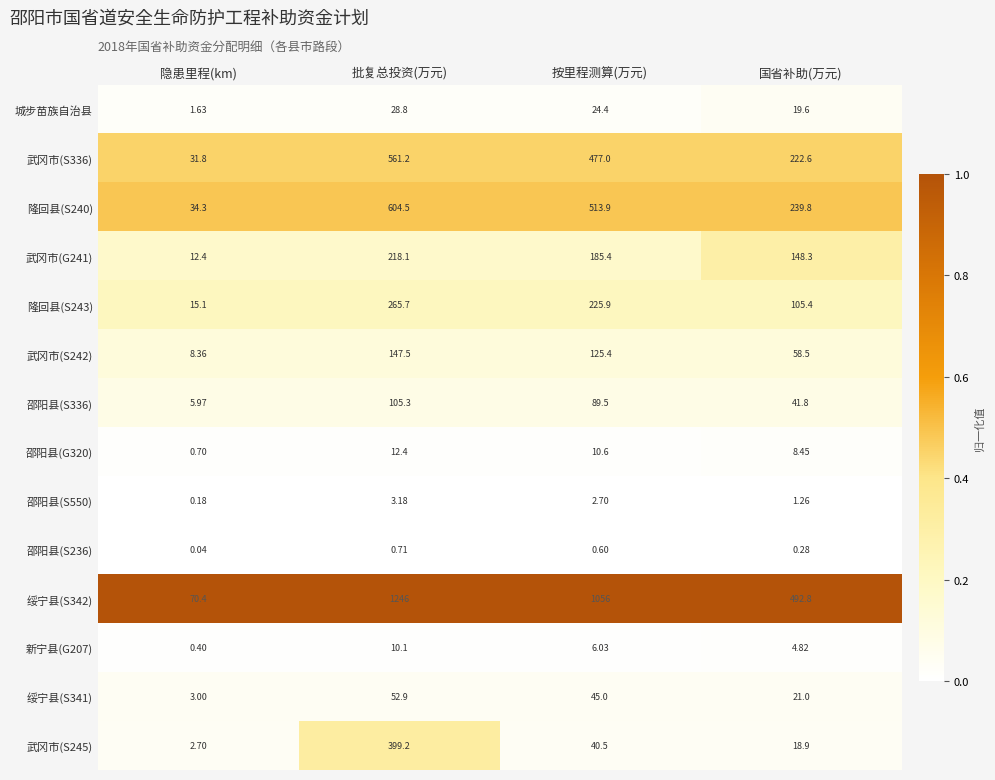

Where is 邵阳县(S550) nearest to the value 1?

国省补助(万元)